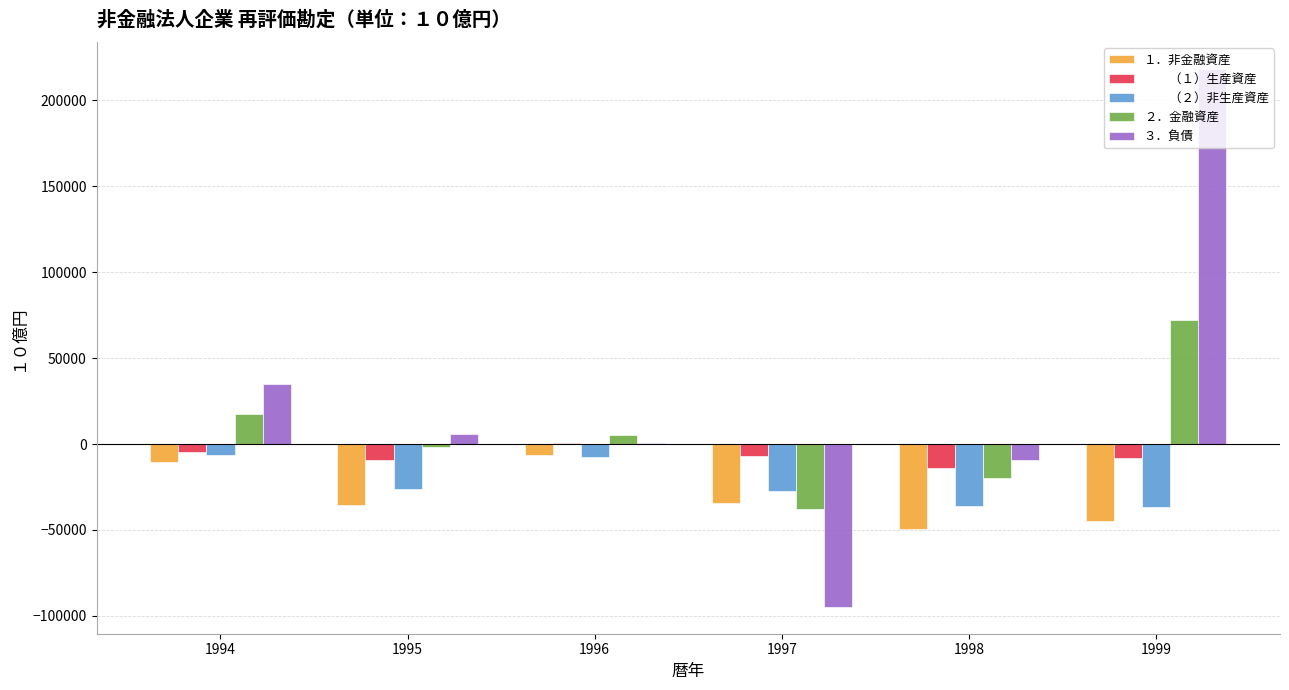

At which category is the sum across all series the highest?

1999